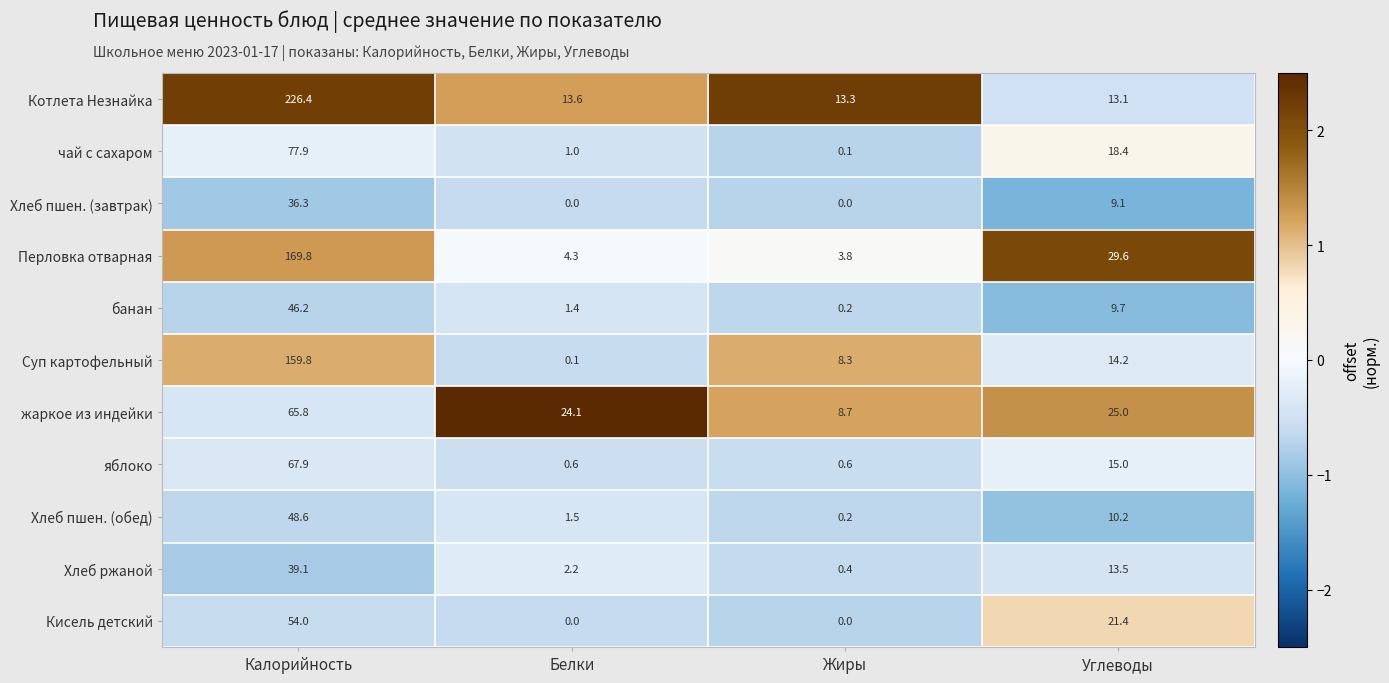

Which category has the highest value in the яблоко series?

Калорийность